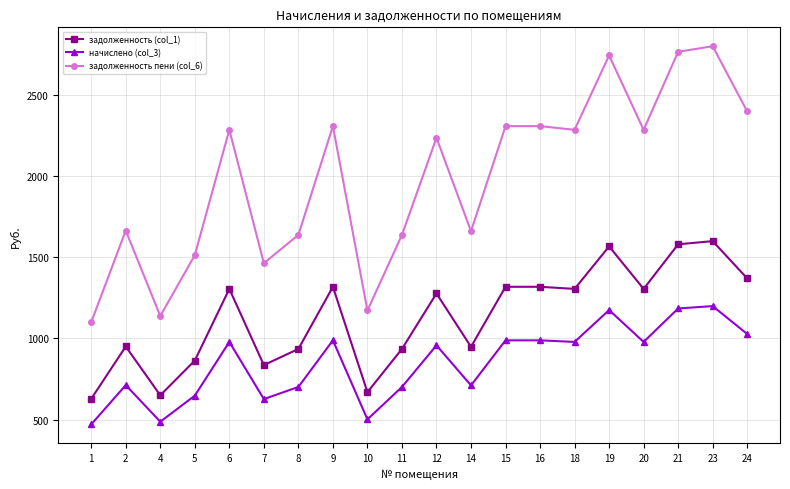

Is it true that задолженность пени (col_6) equals 2797.2 at 23?

True